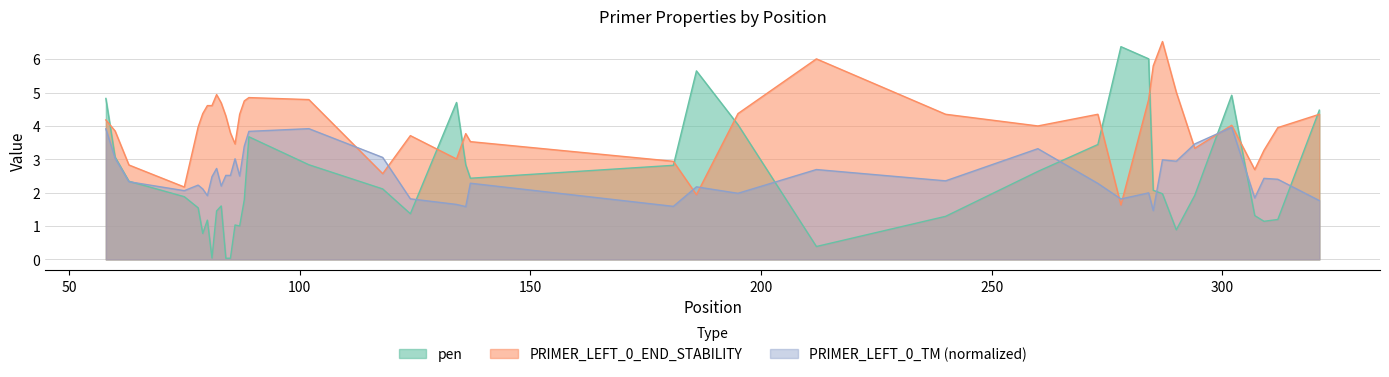

Which series changed the most between 63 and 307?

pen